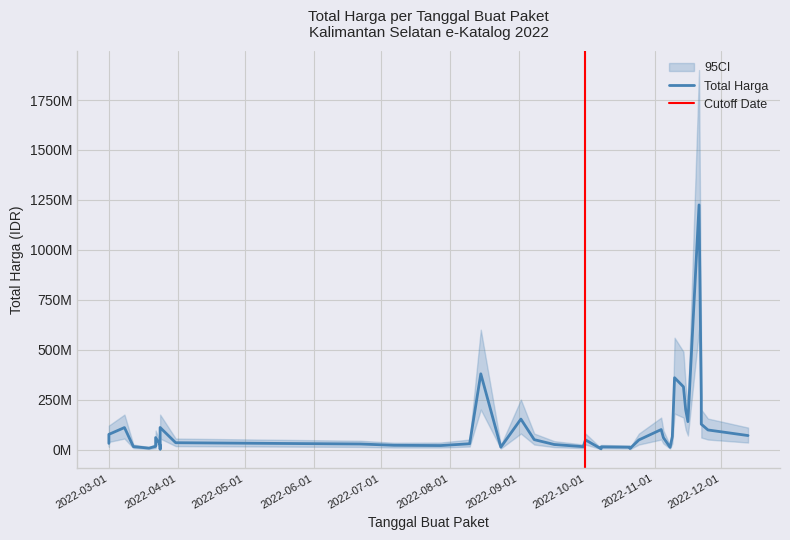

List the series in order of their overall mean, lowest first.

CI_lower, Total Harga, CI_upper